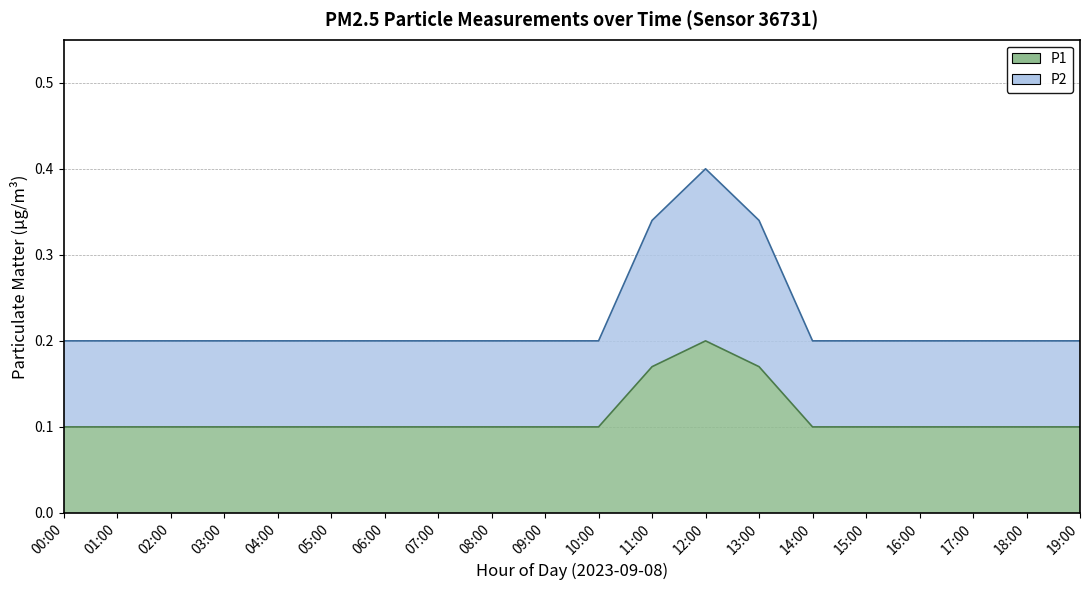

What is the sum of all P2 values?

4.5